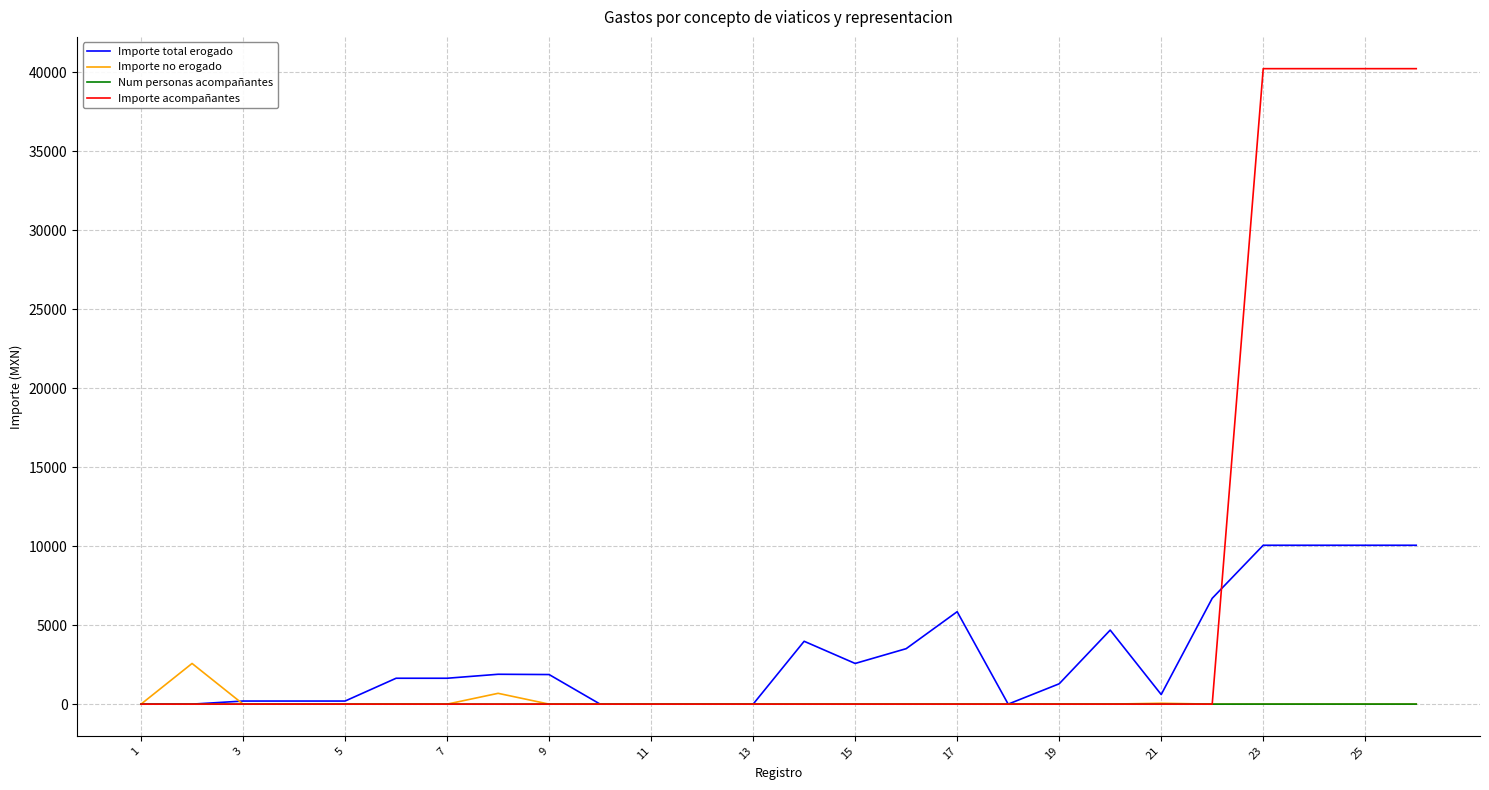

List the series in order of their peak value, highest first.

Importe acompañantes, Importe total erogado, Importe no erogado, Num personas acompañantes